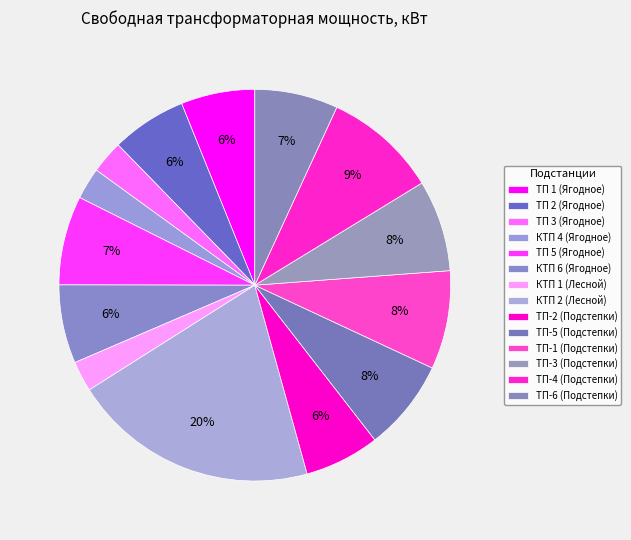

Which slice is the smallest?

КТП 1 (Лесной)